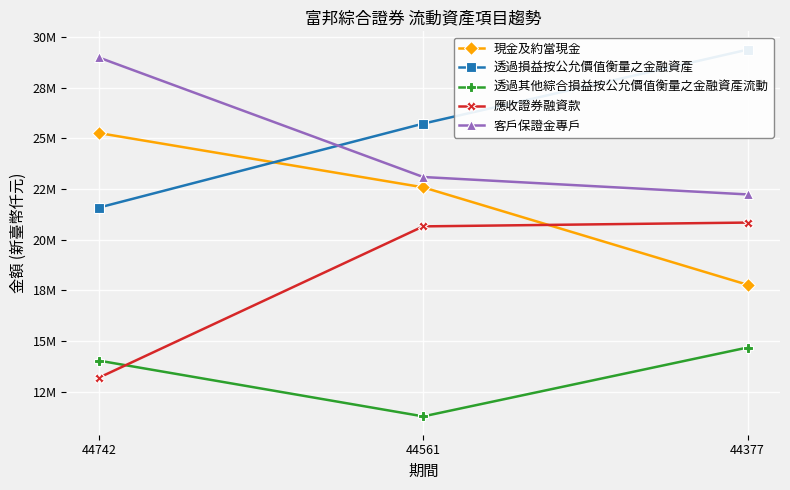

What are all the series names shown in the legend?

現金及約當現金, 透過損益按公允價值衡量之金融資產, 透過其他綜合損益按公允價值衡量之金融資產流動, 應收證券融資款, 客戶保證金專戶